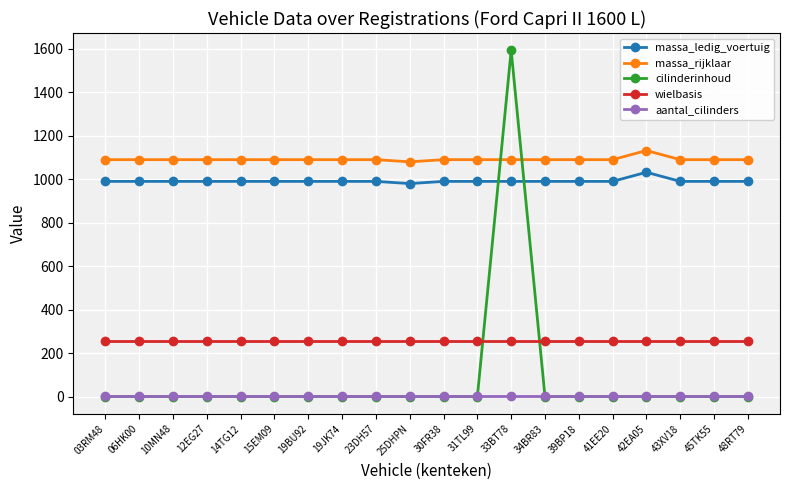

True or false: massa_ledig_voertuig and aantal_cilinders intersect in this chart.

False